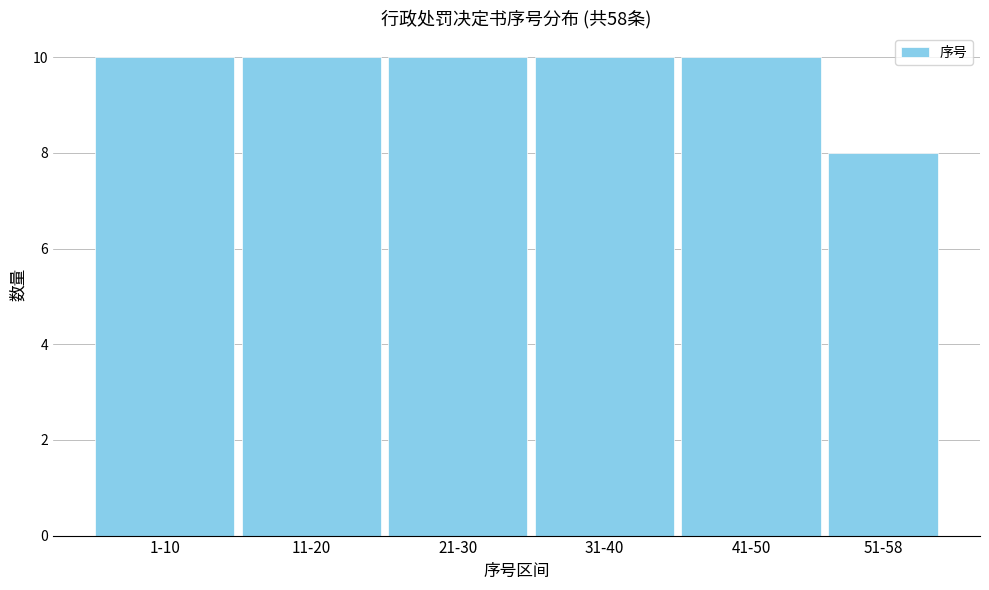

Reading left to right, transcribe all the data shown in this chart.

1-10=10	11-20=10	21-30=10	31-40=10	41-50=10	51-58=8